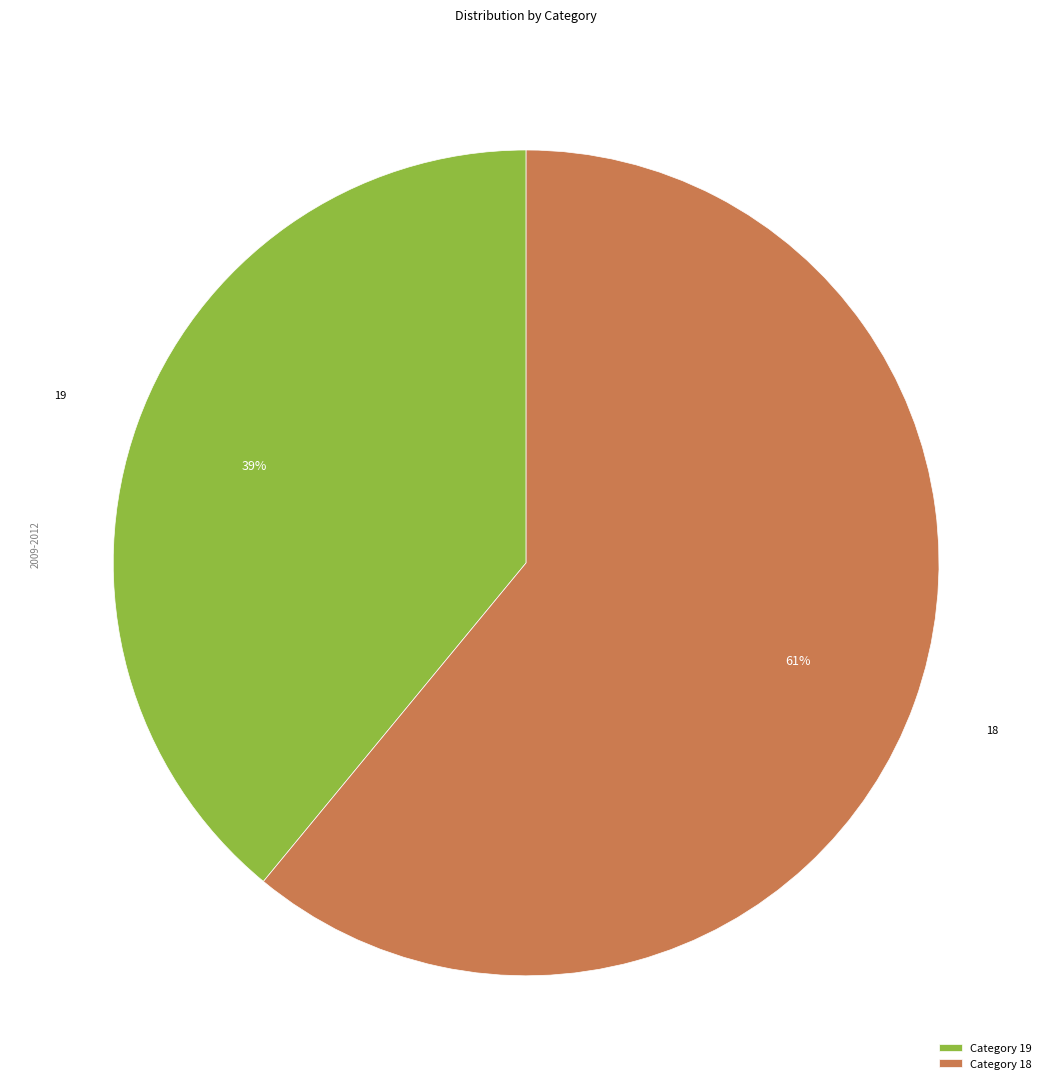

Combined, do Category 19 and Category 18 account for over 50%?

Yes